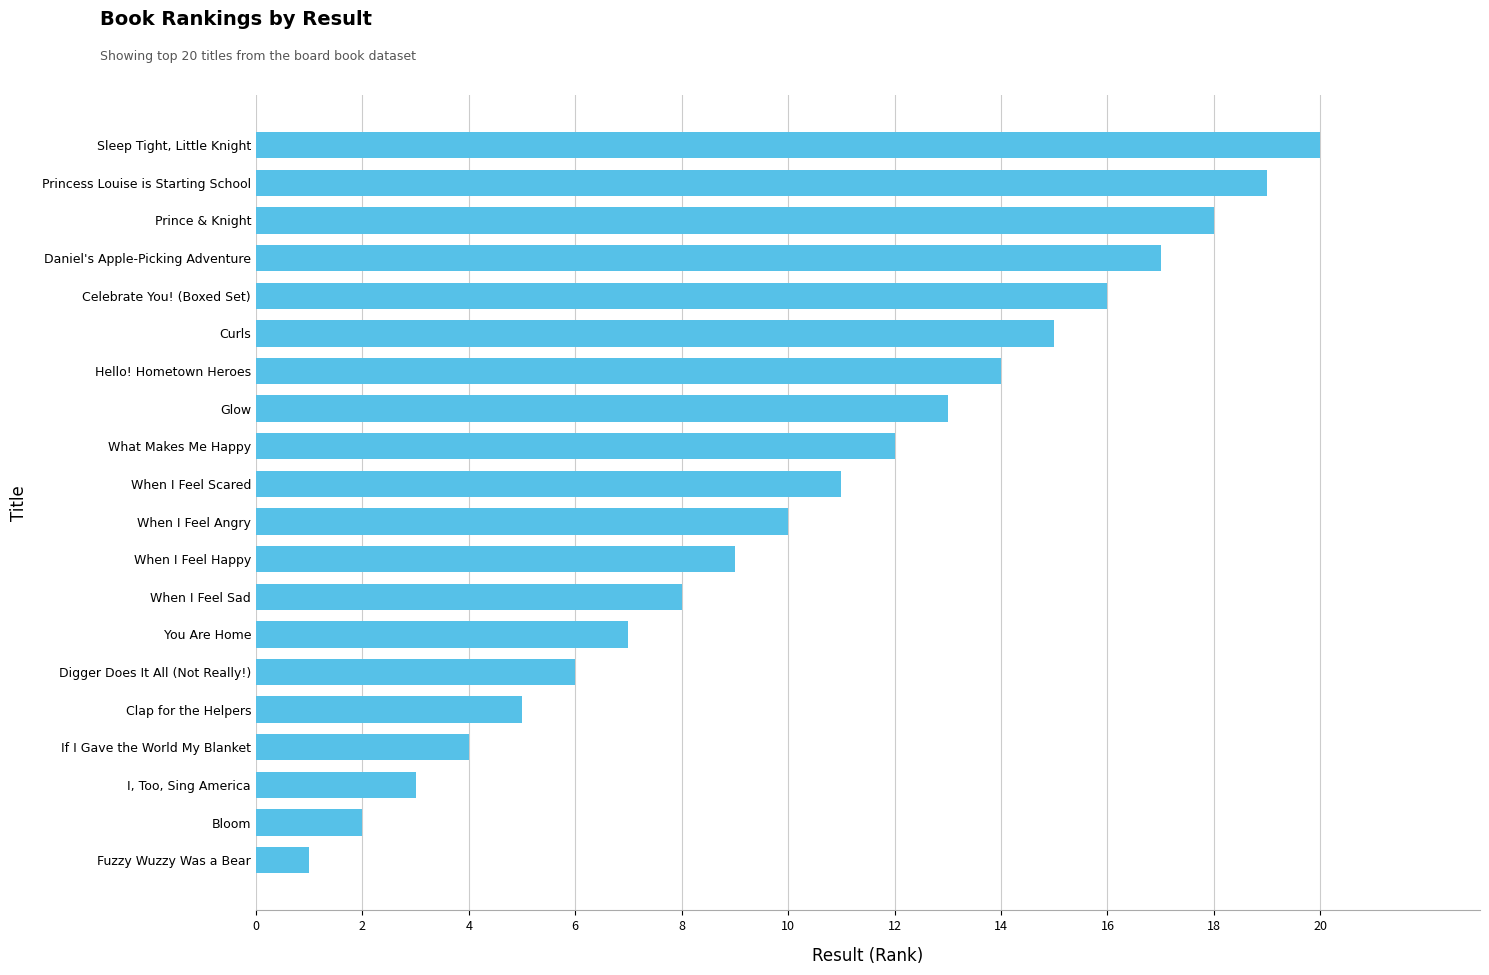

The chart shows a value of 18 at Prince & Knight. True or false?

True